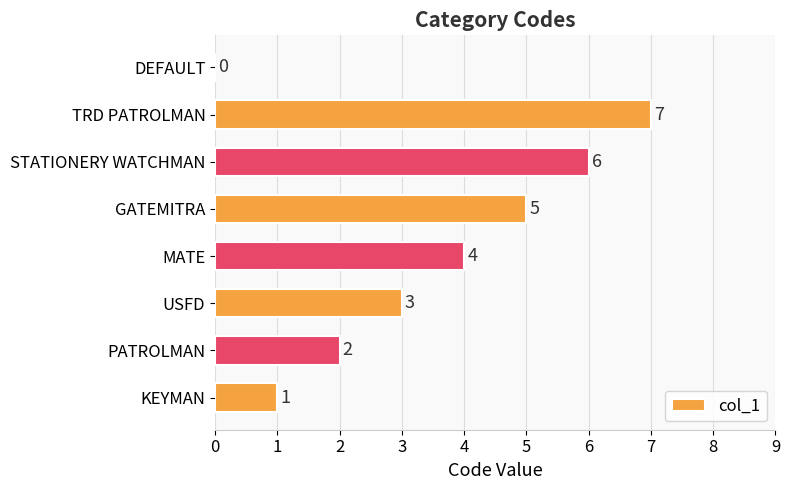

Reading bottom to top, what are all the values shown in this chart?

KEYMAN=1	PATROLMAN=2	USFD=3	MATE=4	GATEMITRA=5	STATIONERY WATCHMAN=6	TRD PATROLMAN=7	DEFAULT=0